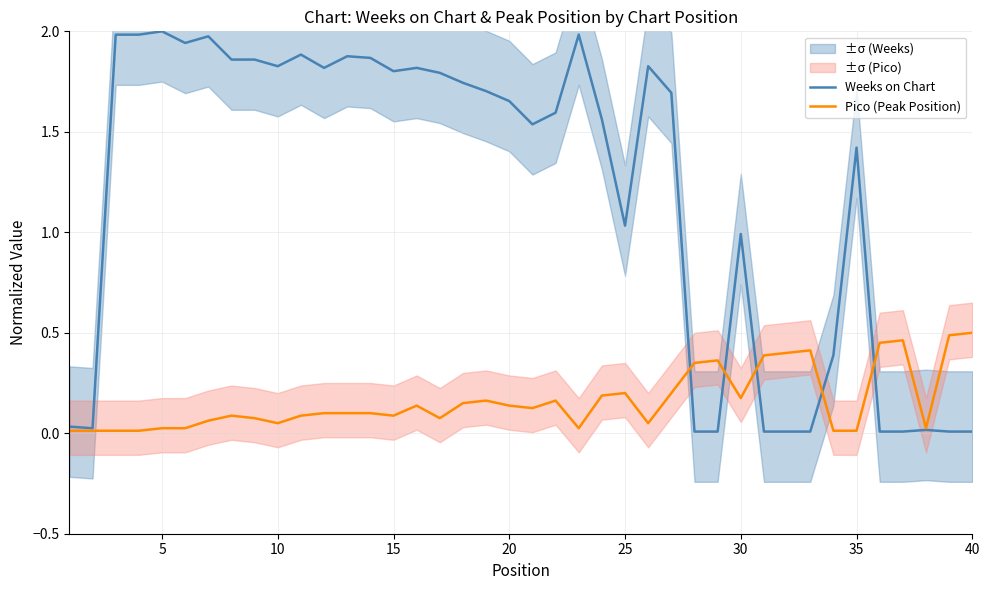

What are all the series names shown in the legend?

Weeks on Chart, Pico (Peak Position)